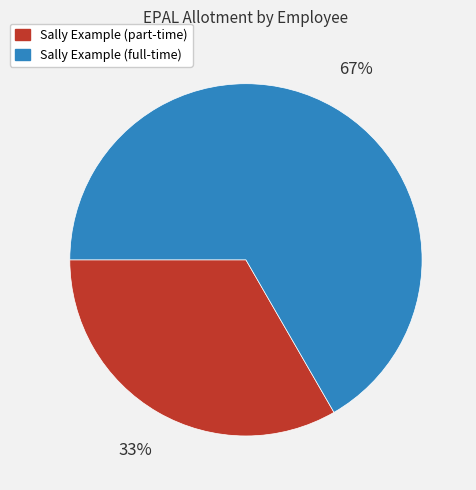

The Sally Example (part-time) slice represents 33% of the pie. True or false?

True